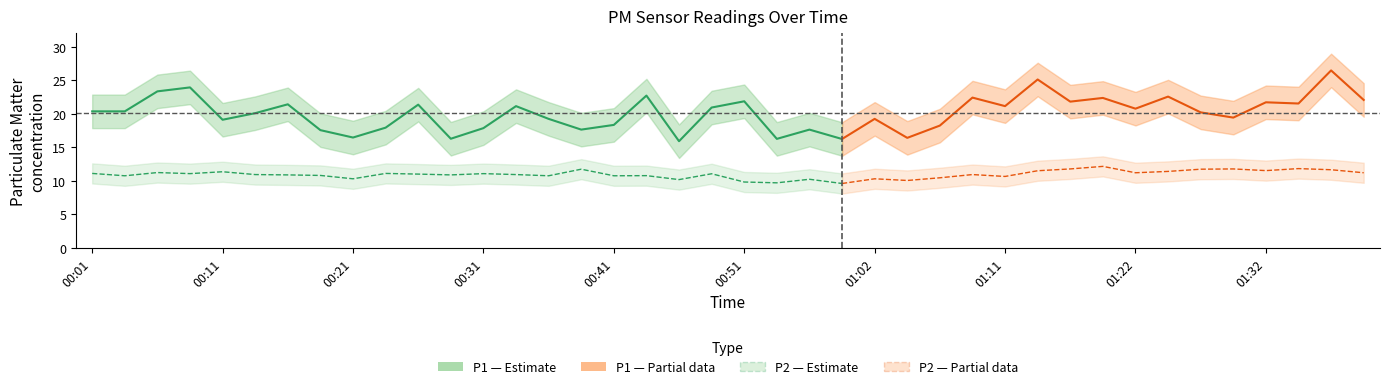

Which series has the widest spread of values?

P1